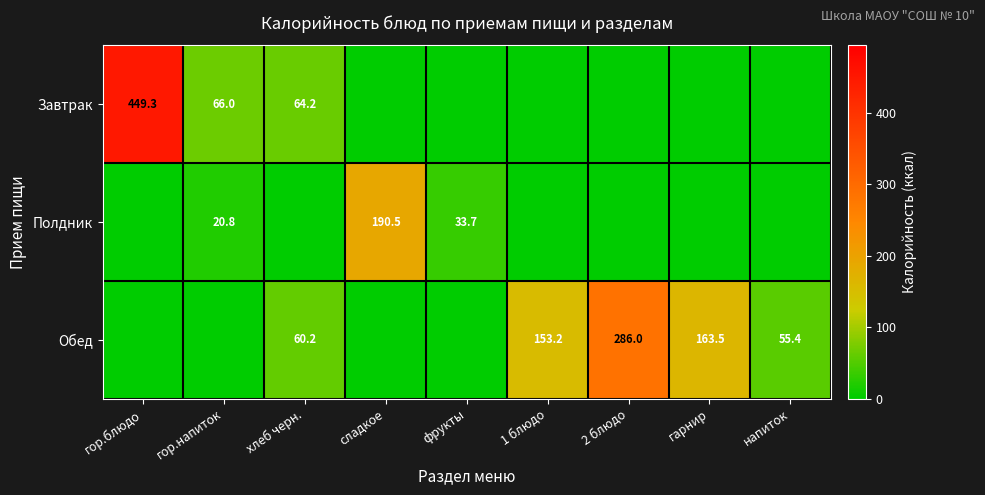

Is it true that Полдник equals 10.0 at гор.напиток?

False